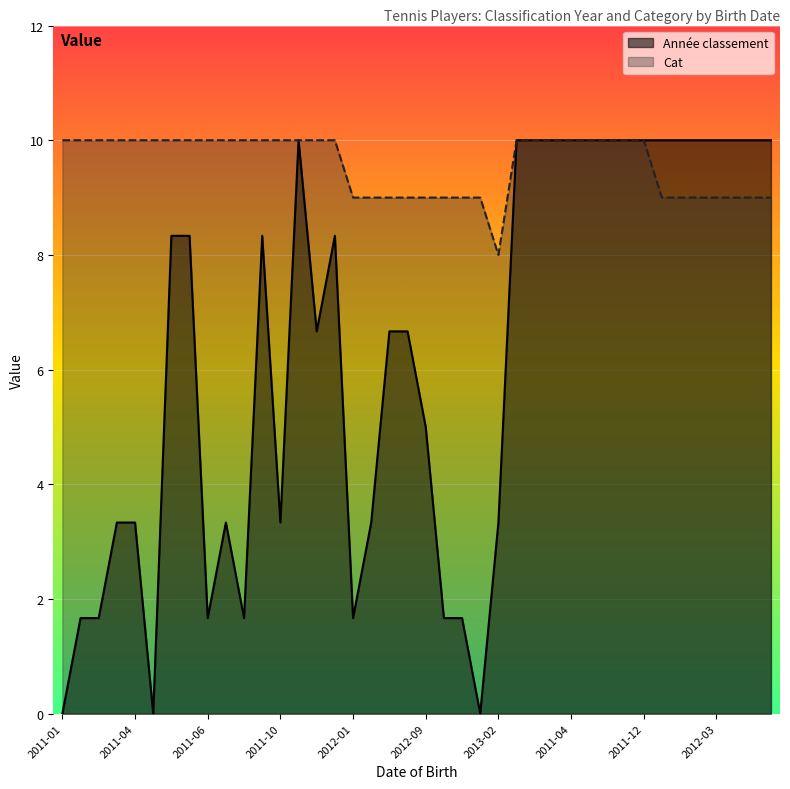

What is the spread (max minus min) of values at 2011-04?

6.7